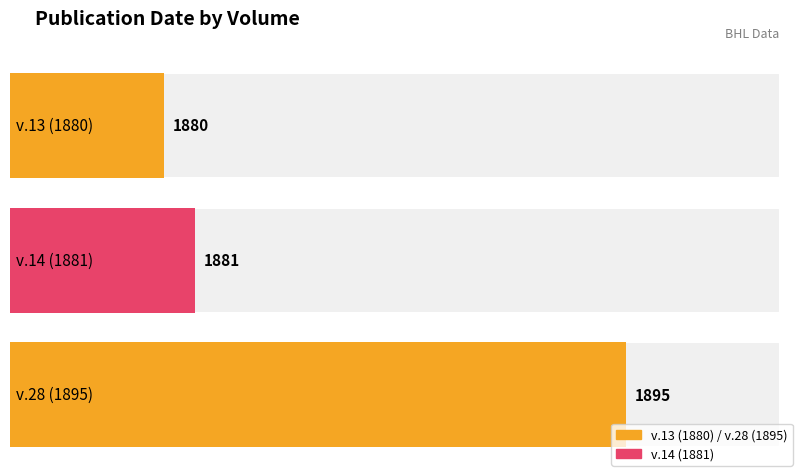

The value of v.13 (1880) at v.14 (1881) is 1880. True or false?

True